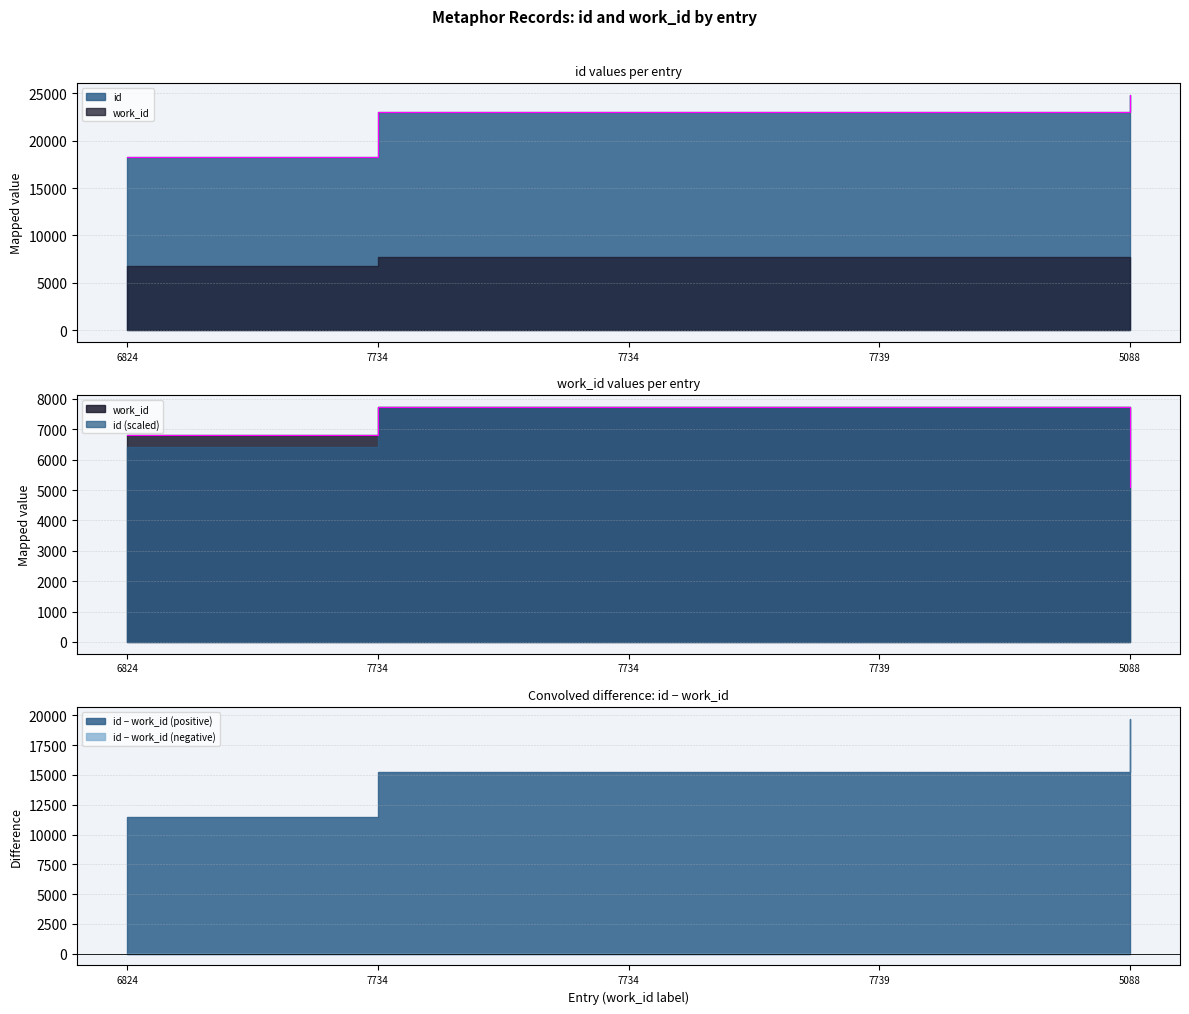

True or false: work_id and id intersect in this chart.

False